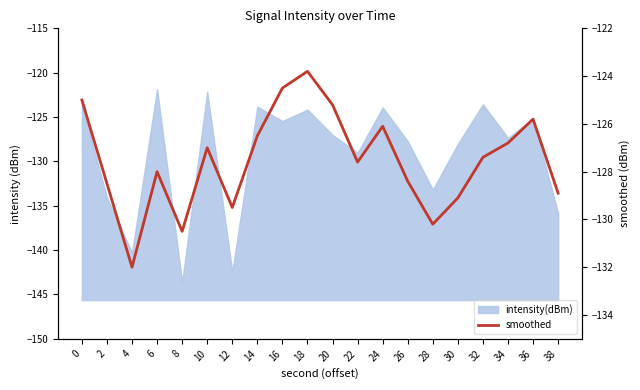

Which has a higher value, 18 or 22?

18